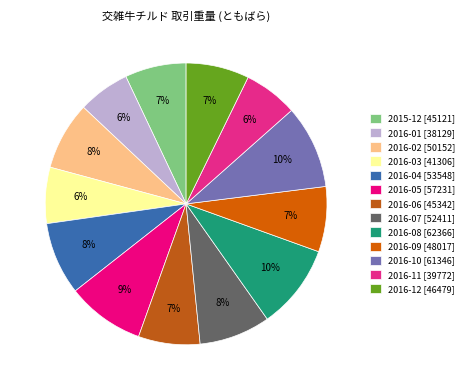

Which slice is the largest?

2016-08